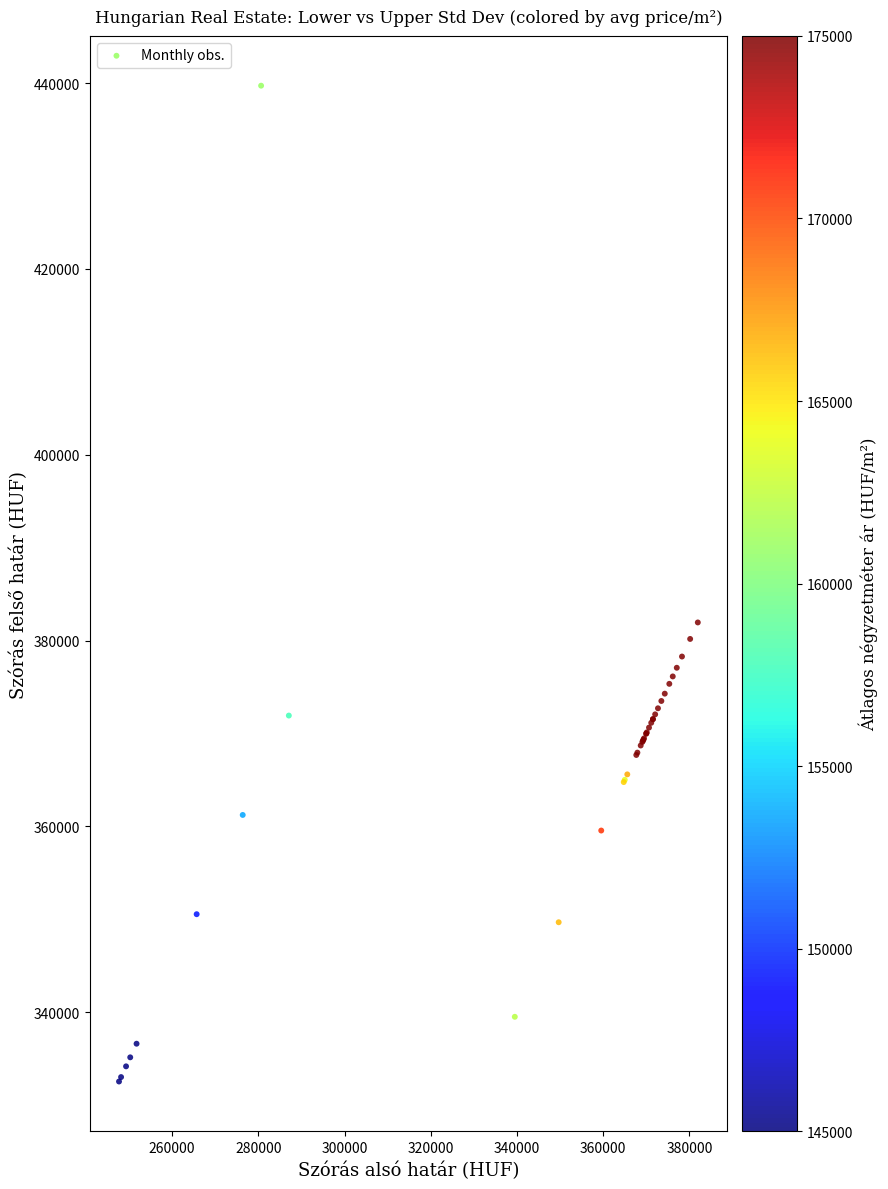

What Y value in the scatter plot is closest to 386127?

381944